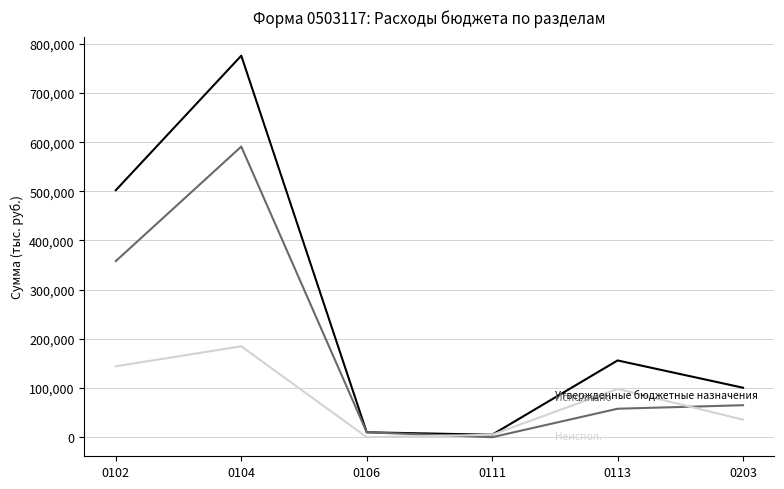

At which category is the sum across all series the highest?

0104